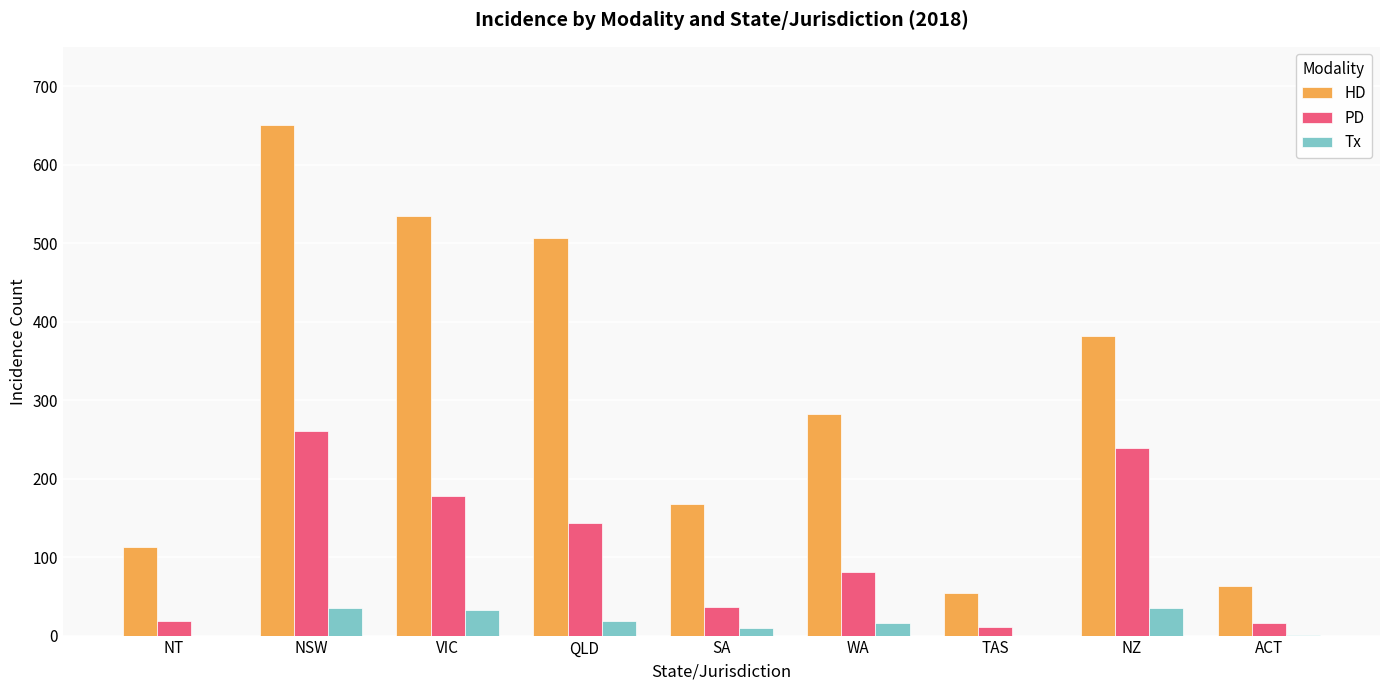

Is it true that HD equals 895 at QLD?

False